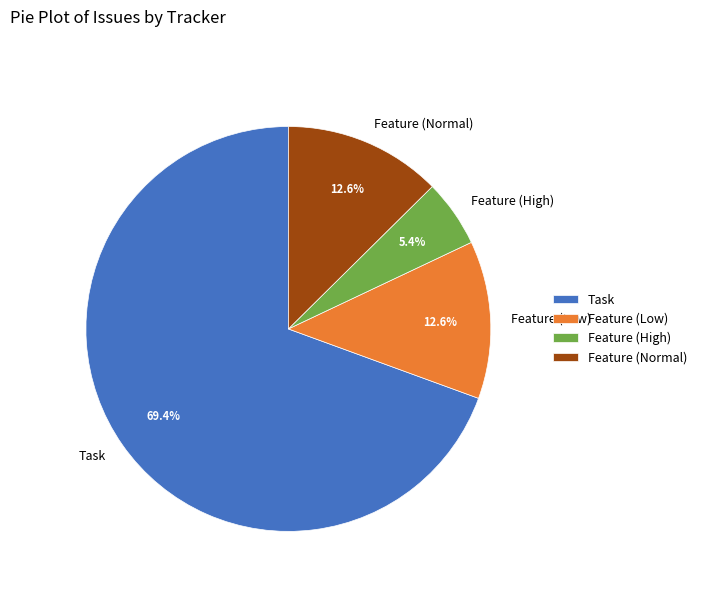

True or false: Feature (High) accounts for 1% of the total.

False